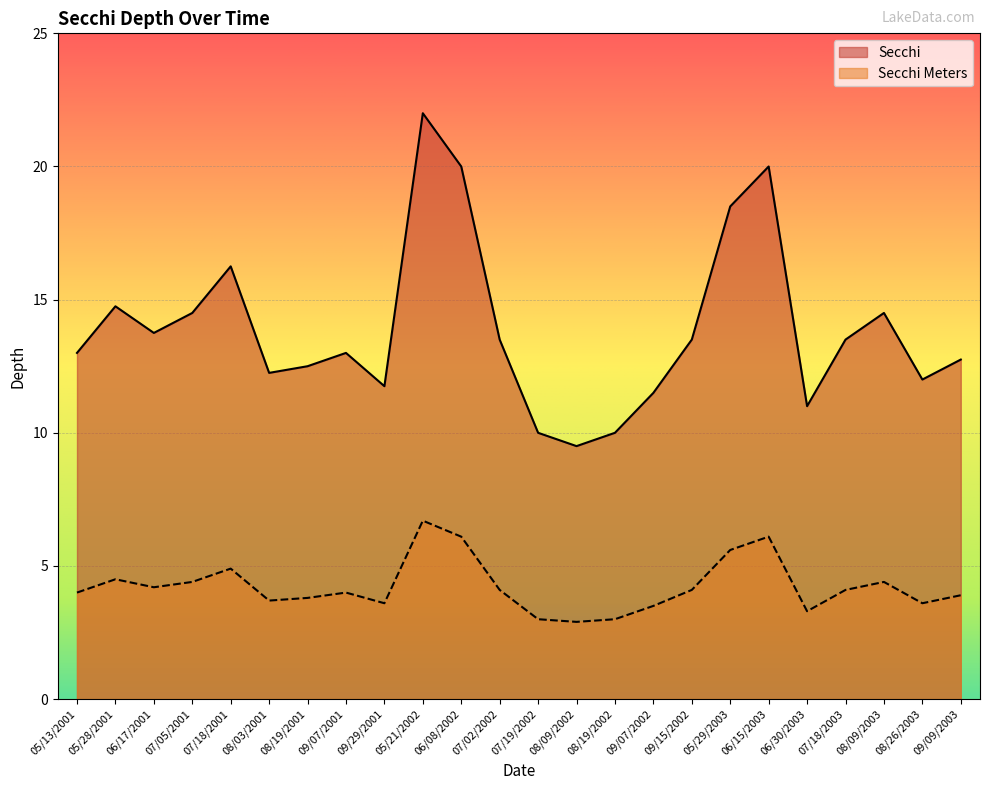

How many data points in Secchi are above 13?

12